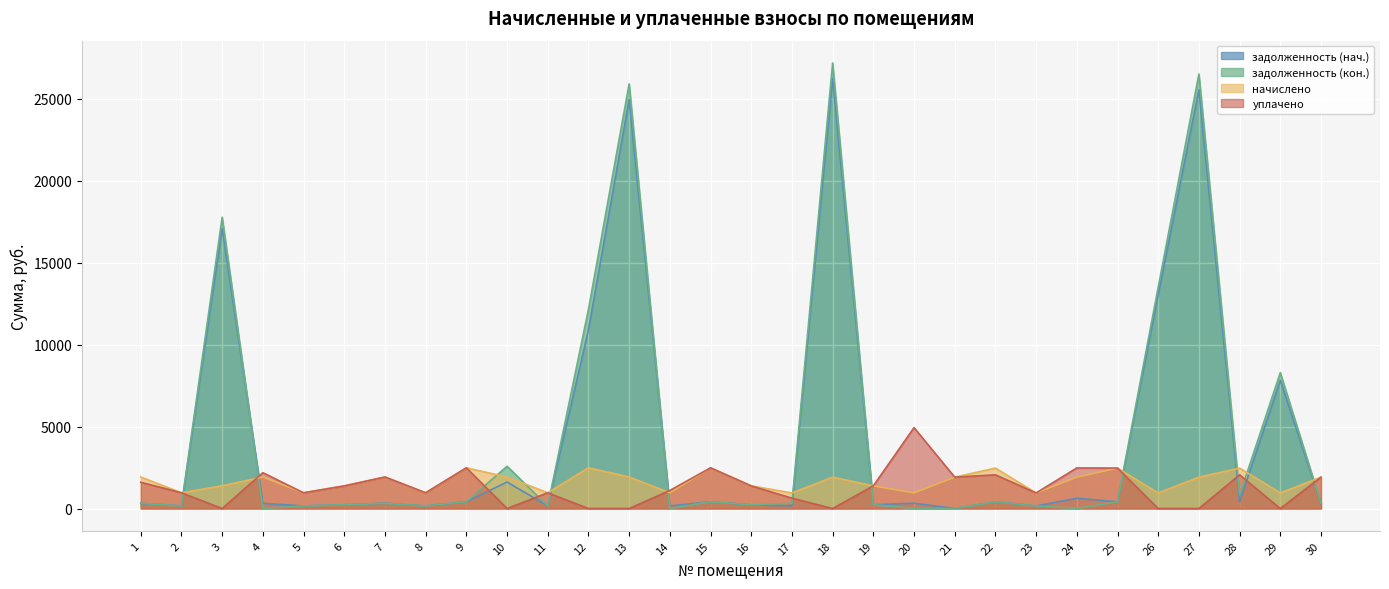

At how many categories does at least one series exceed 18649?

3